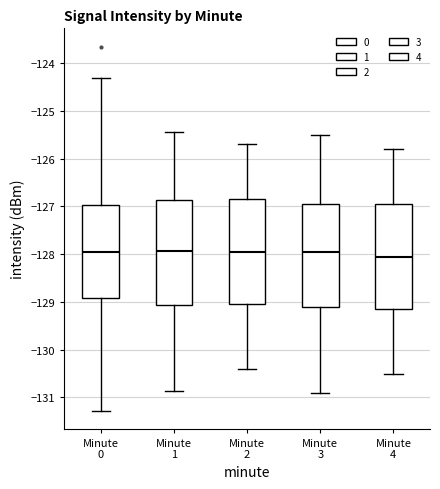

Reading left to right, transcribe this box plot: for each box, give where its median line is, the range the box spans, and where its two whiskers end, as read against the y-axis. The values are not printed on the chart, so give them approximately, as read against the axis.

Minute 0: median -128.0, box -128.9 to -127.0, whiskers -131.3 to -124.3
Minute 1: median -127.9, box -129.1 to -126.9, whiskers -130.9 to -125.5
Minute 2: median -127.9, box -129.0 to -126.8, whiskers -130.4 to -125.7
Minute 3: median -127.9, box -129.1 to -126.9, whiskers -130.9 to -125.5
Minute 4: median -128.0, box -129.1 to -126.9, whiskers -130.5 to -125.8